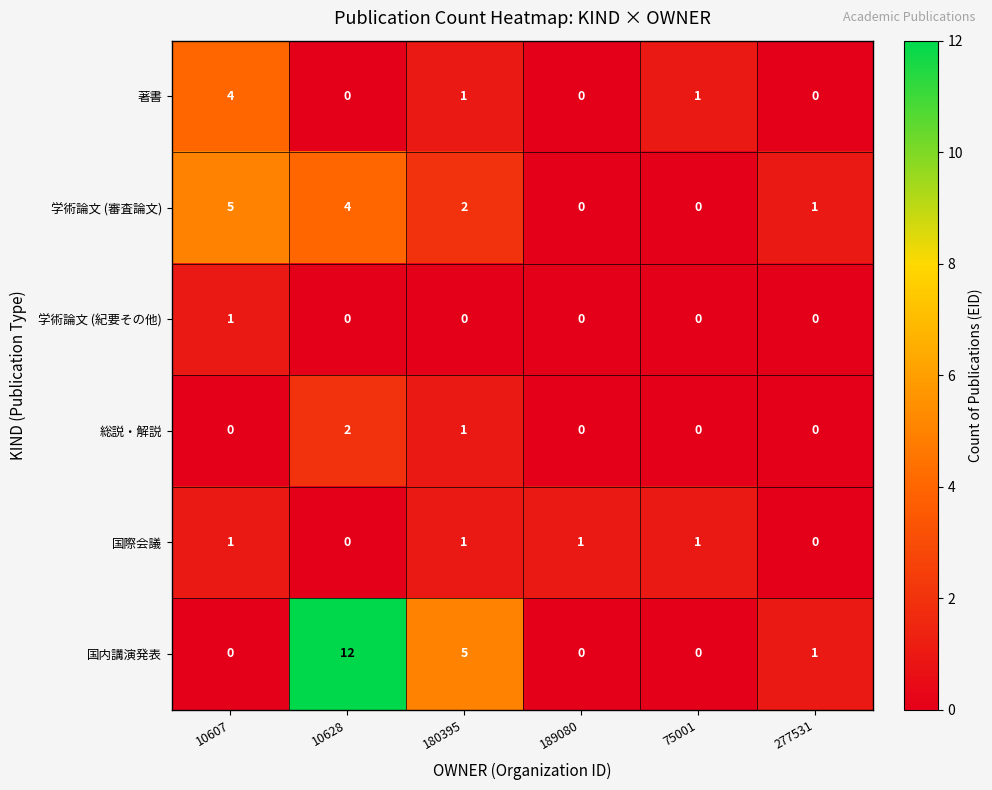

What value does the 国内講演発表 series have at 180395?

5